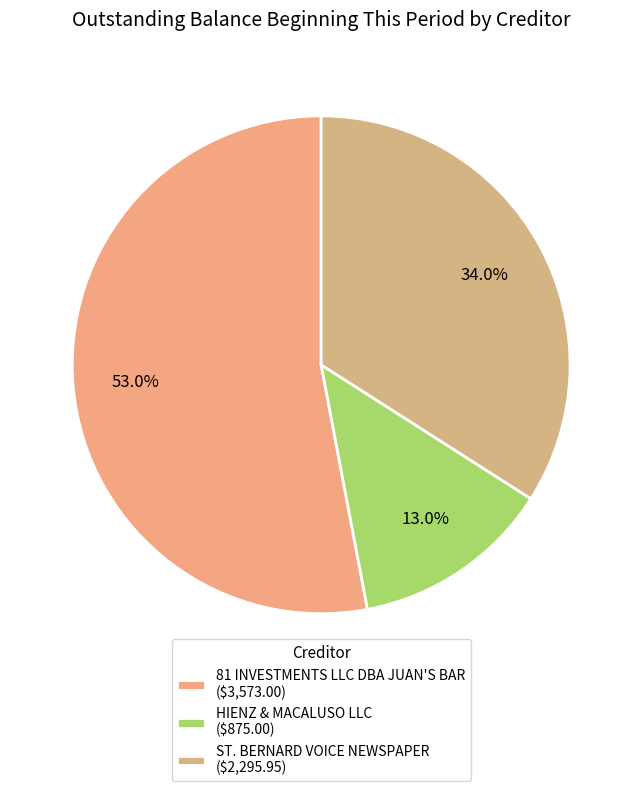

To the nearest percent, what portion does ST. BERNARD VOICE NEWSPAPER represent?

34%